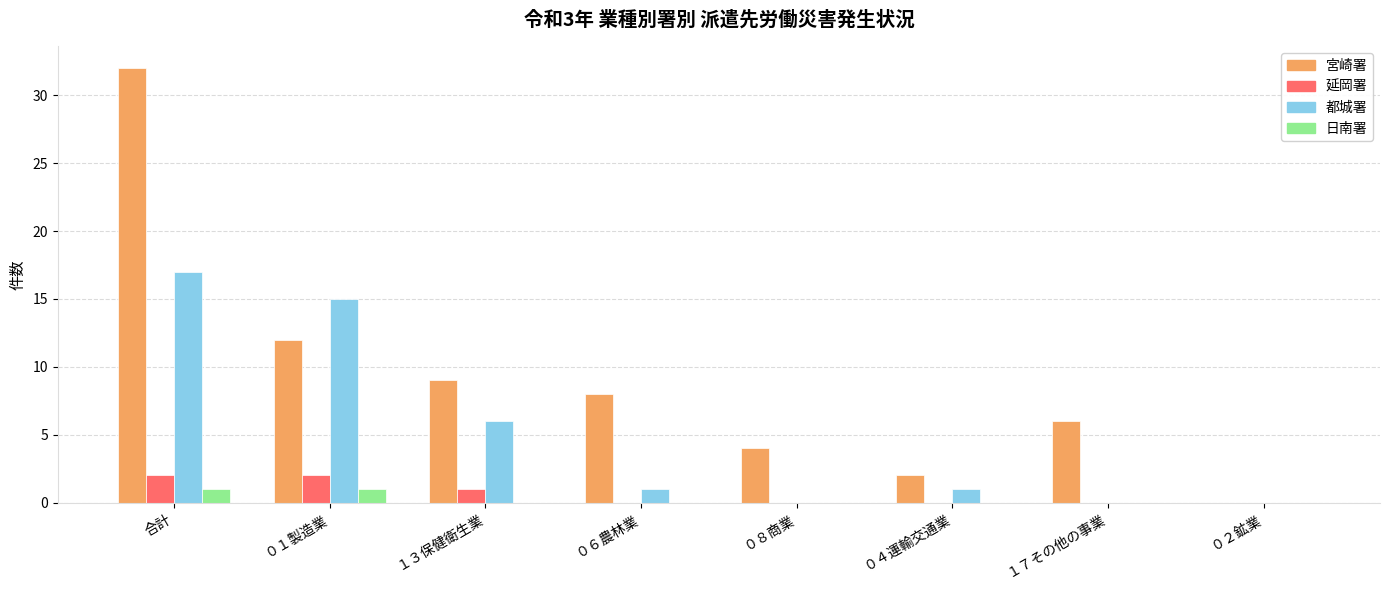

What is the average value of the 都城署 series?

5